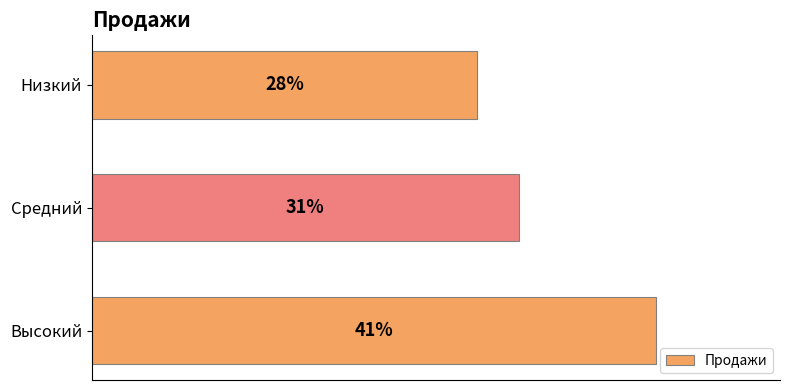

What is the minimum value shown in the chart?

0.3